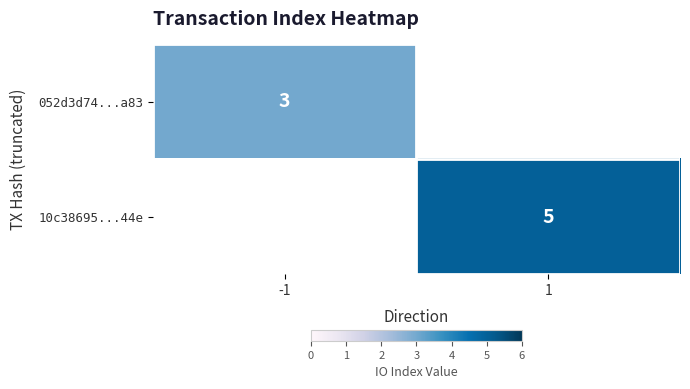

What is the difference between the highest and lowest values at 1?

5